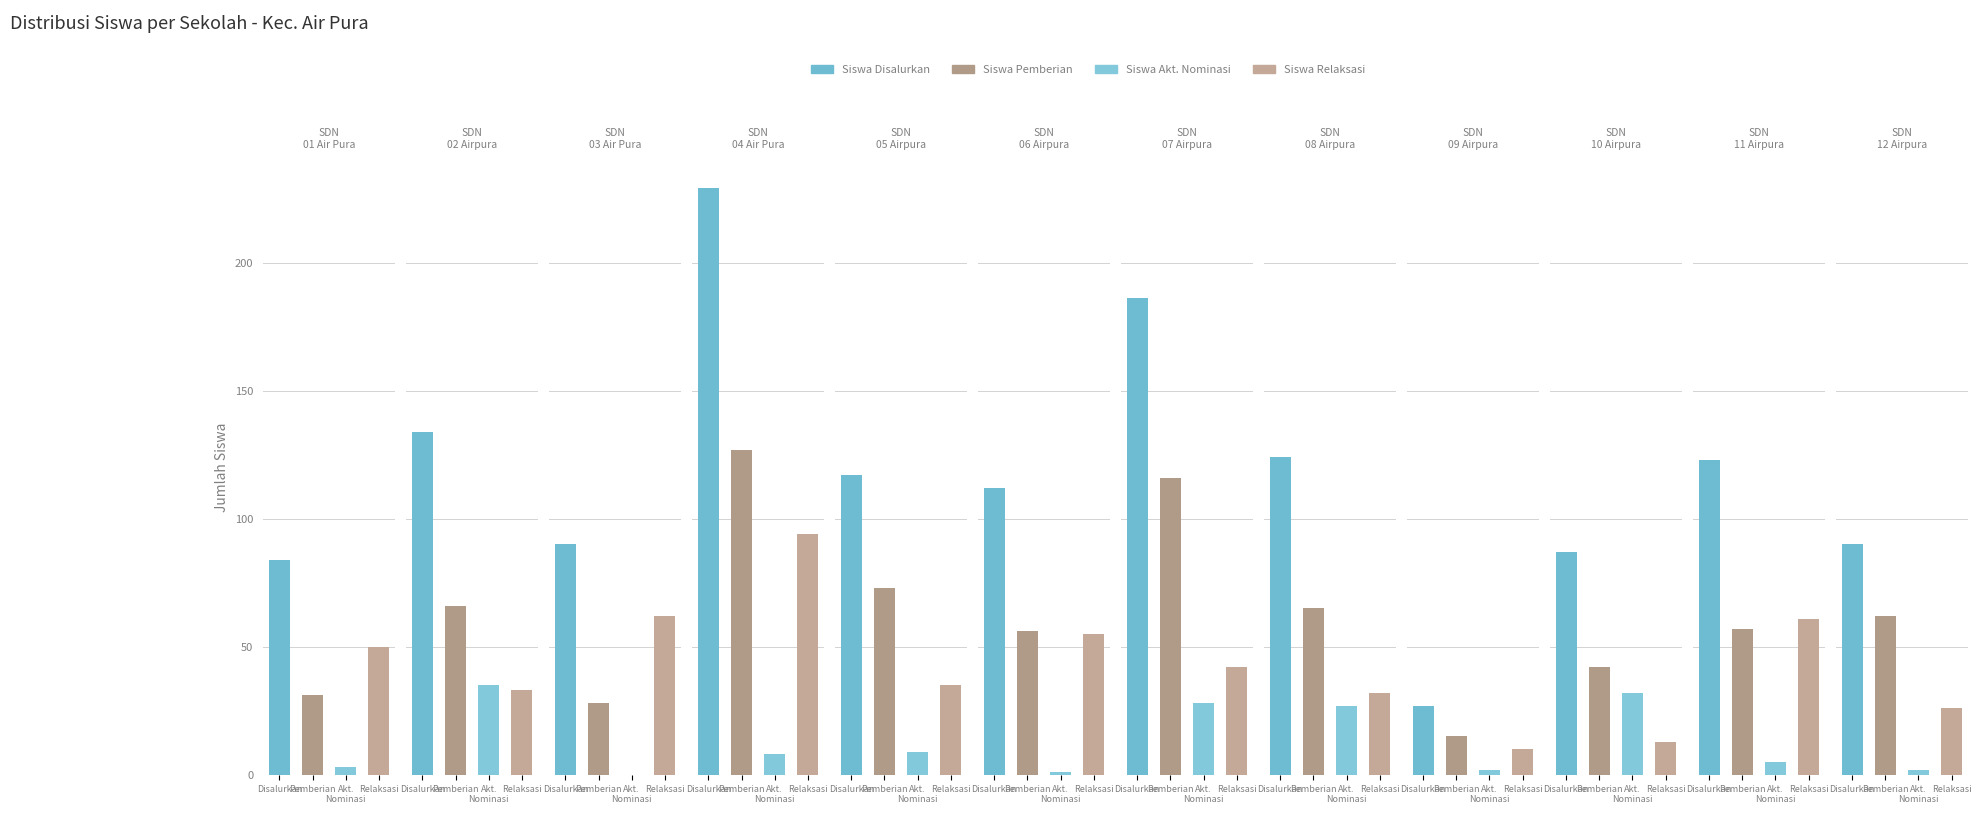

Reading left to right, extract all data points from this chart.

Siswa Disalurkan: 84	134	90	229	117	112	186	124	27	87	123	90
Siswa Pemberian: 31	66	28	127	73	56	116	65	15	42	57	62
Siswa Akt. Nominasi: 3	35	0	8	9	1	28	27	2	32	5	2
Siswa Relaksasi: 50	33	62	94	35	55	42	32	10	13	61	26